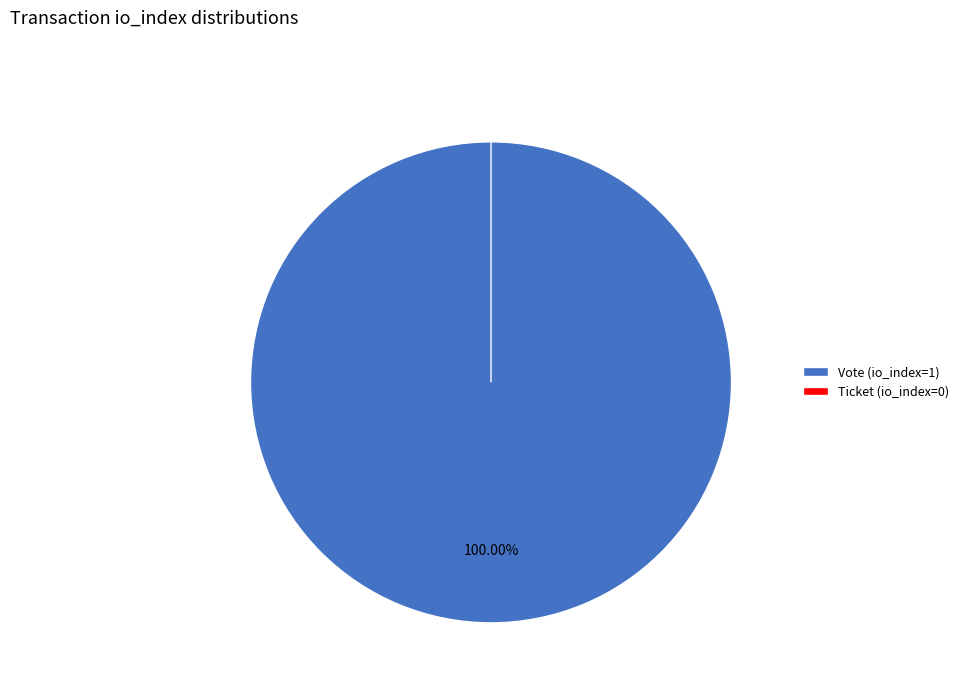

Rank the categories by value from highest to lowest.

Vote (io_index=1), Ticket (io_index=0)